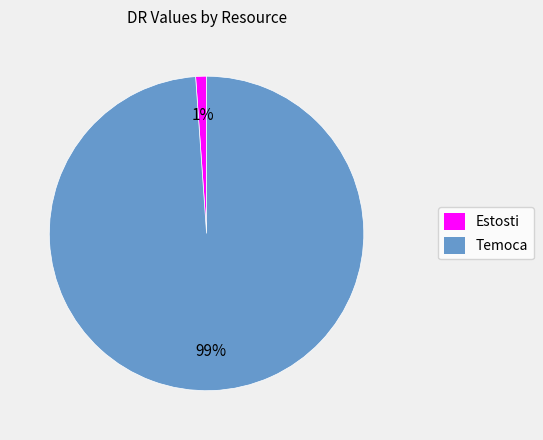

What percentage is the Estosti slice, to the nearest percent?

1%